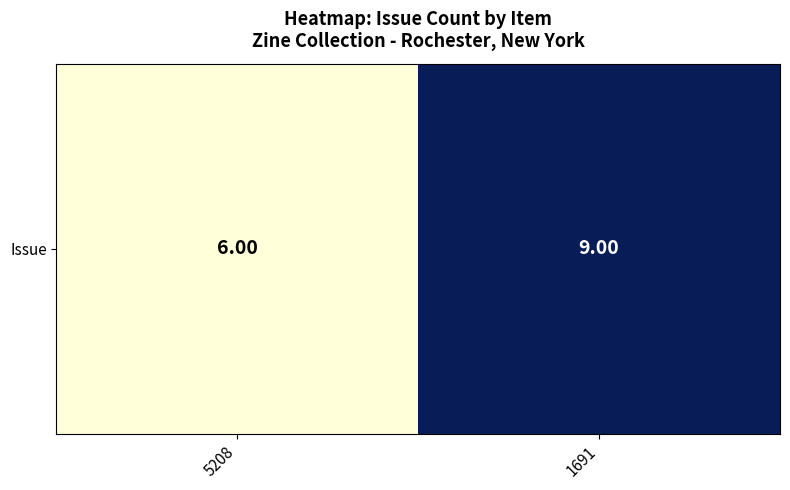

What is the change in value from 5208 to 1691?

+3